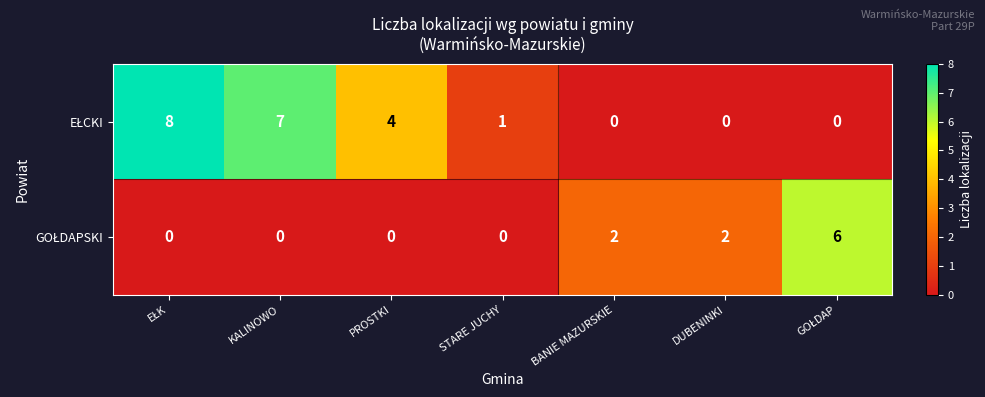

What is the spread (max minus min) of values at KALINOWO?

7